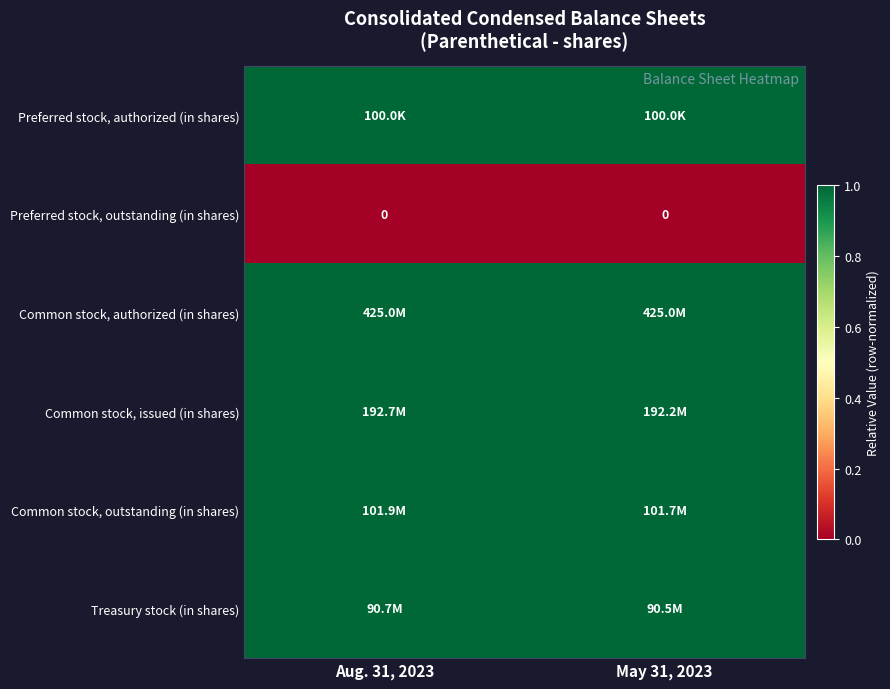

At which category is the sum across all series the highest?

Aug. 31, 2023